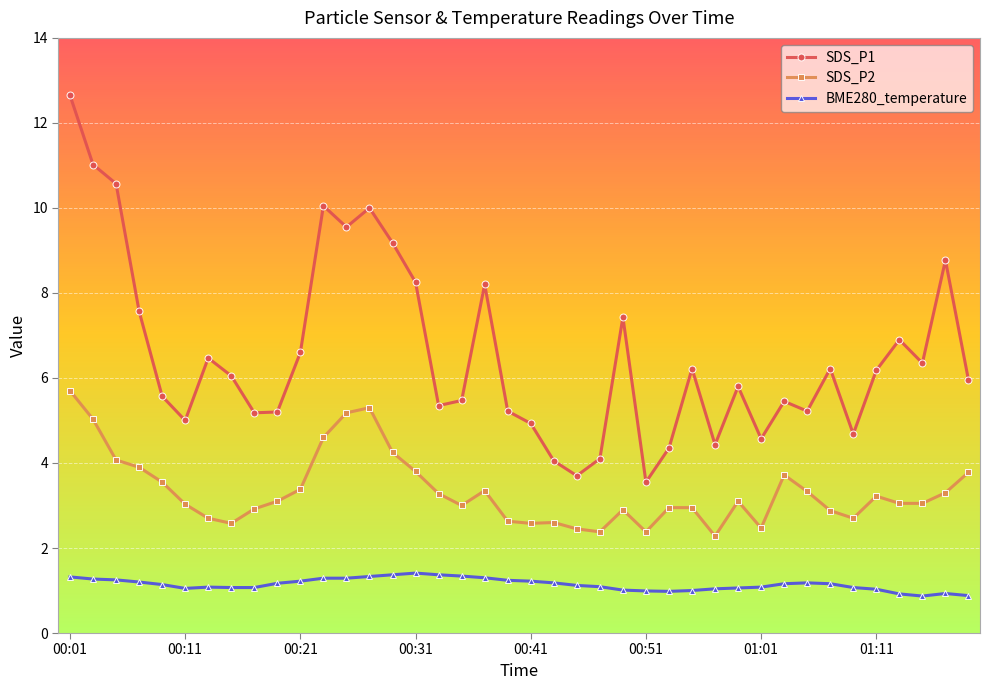

What is the sum of all SDS_P2 values?

133.4